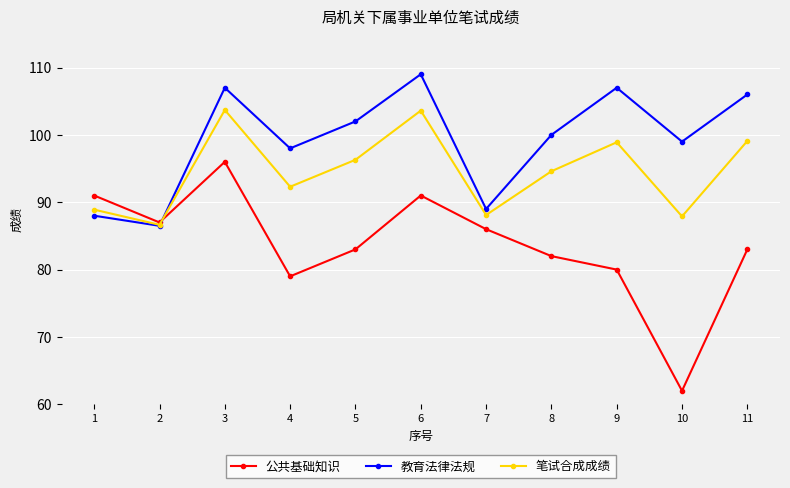

What are all the series names shown in the legend?

公共基础知识, 教育法律法规, 笔试合成成绩